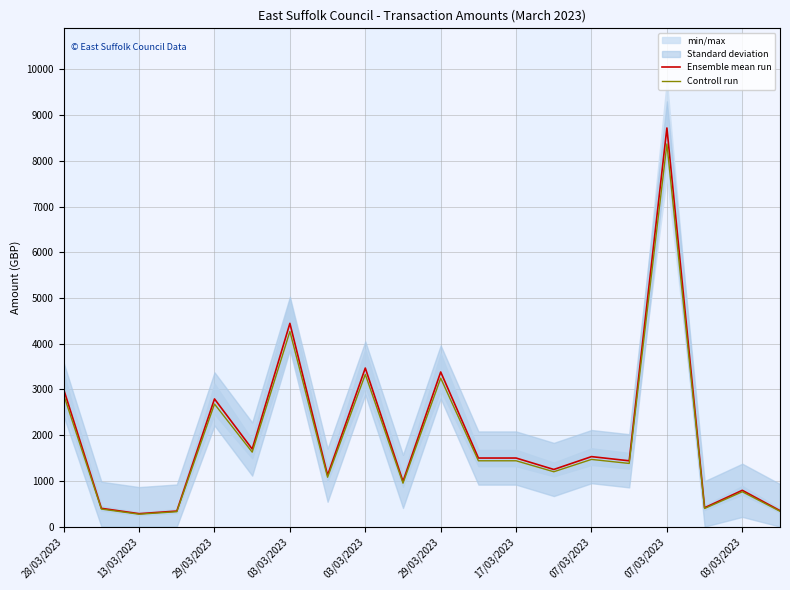

What is the value of the Controll run point at the 13th from the left?

1440.0